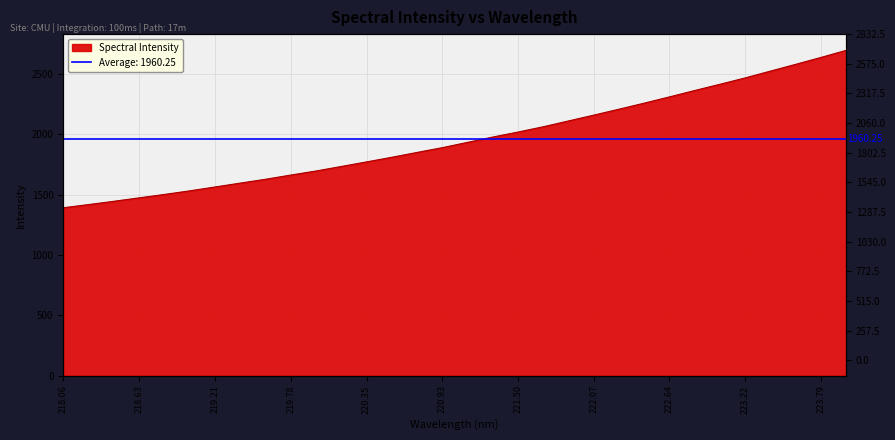

What value does the data have at 218.8244?

1502.9